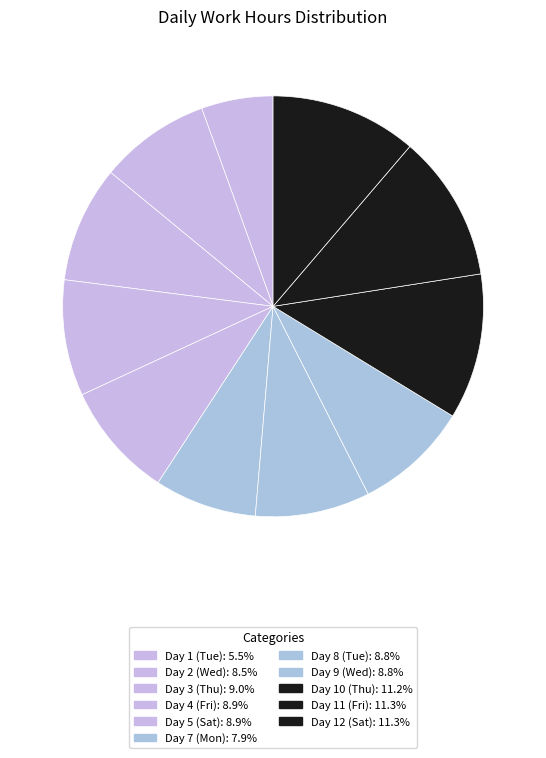

Is Day 5 (Sat) the majority of the pie?

No